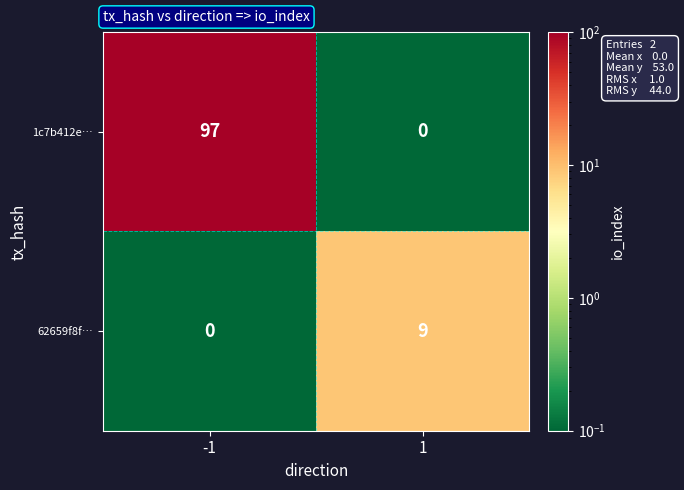

What is the difference between the maximum and minimum values in the 62659f8f… series?

9